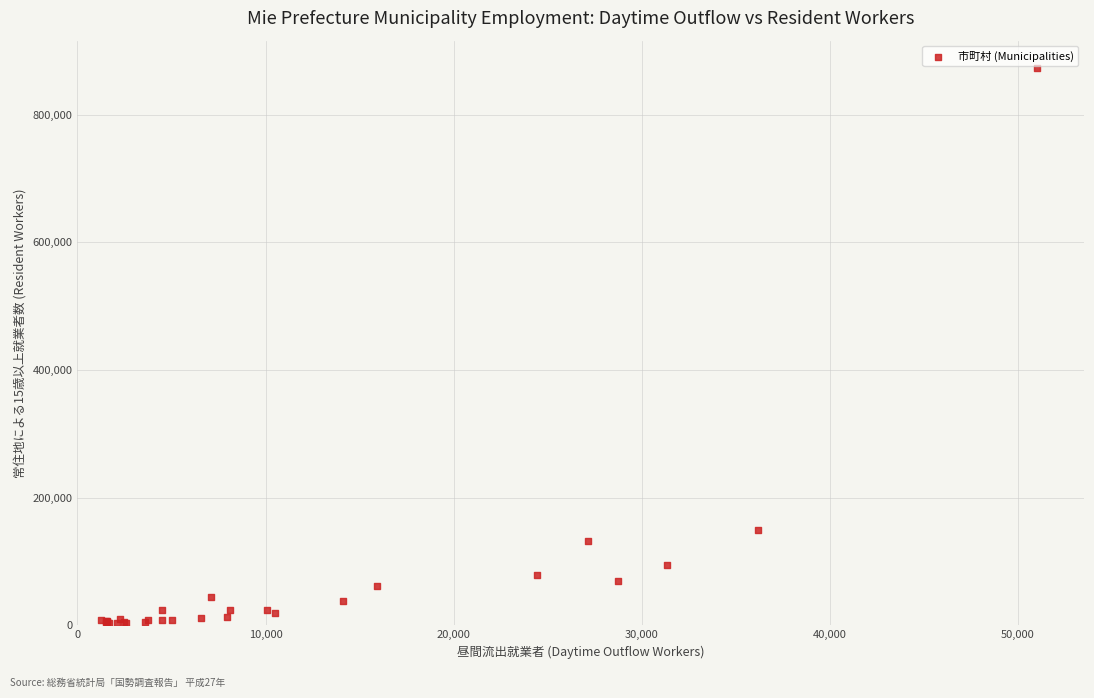

What Y value in the scatter plot is closest to 438141?

148914